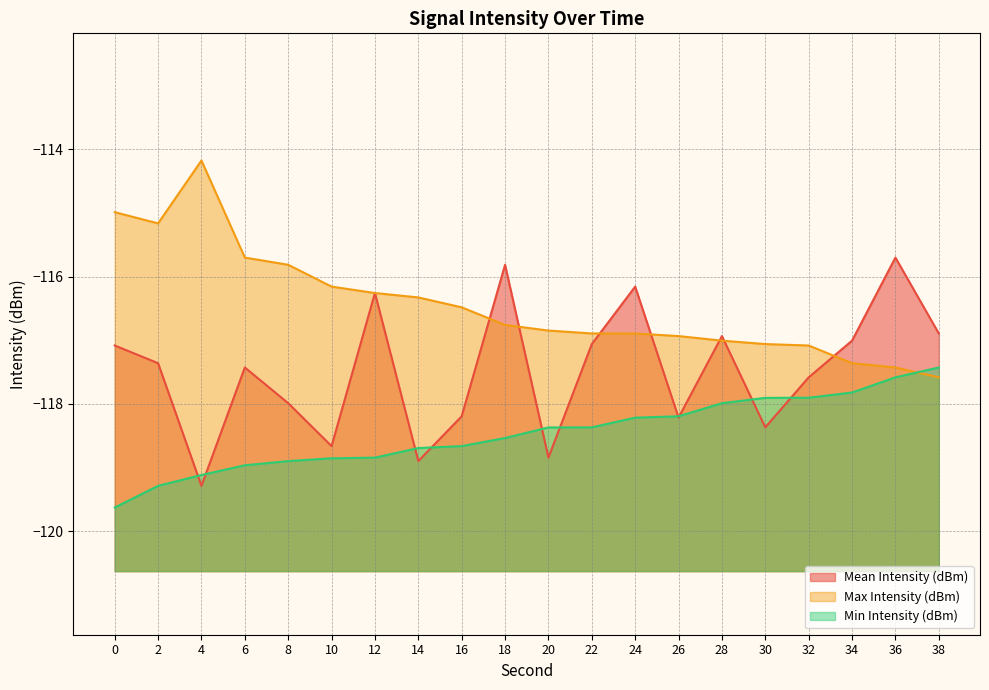

The Min Intensity (dBm) series shows -34.9 at 24. True or false?

False